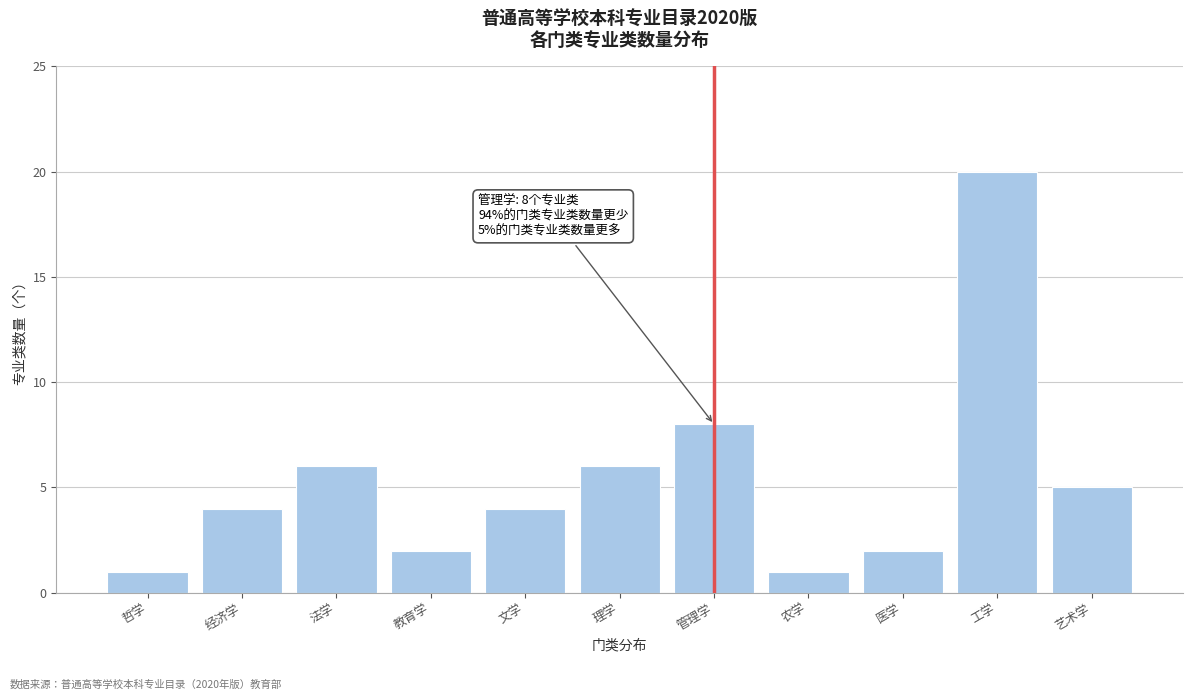

Reading left to right, what are all the values shown in this chart?

哲学=1	经济学=4	法学=6	教育学=2	文学=4	理学=6	管理学=8	农学=1	医学=2	工学=20	艺术学=5